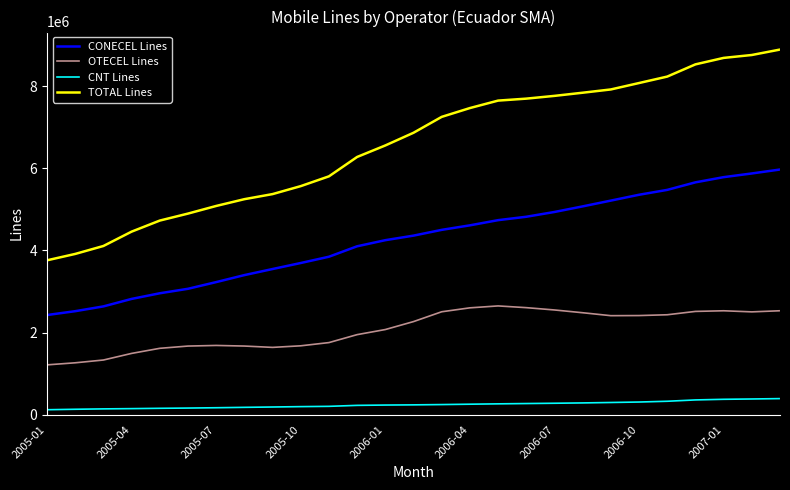

What is the greatest value displayed?

8890243